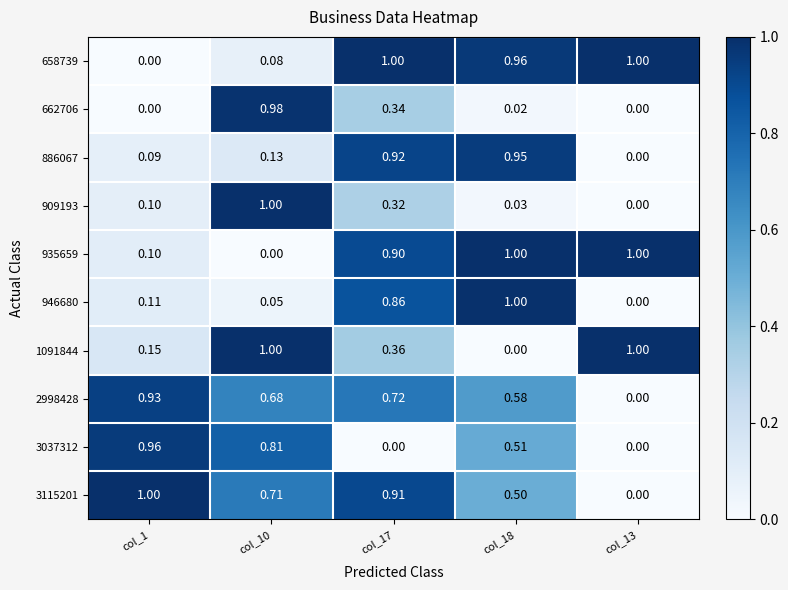

Is the value of 886067 at col_10 greater than the value of 946680 at col_1?

Yes